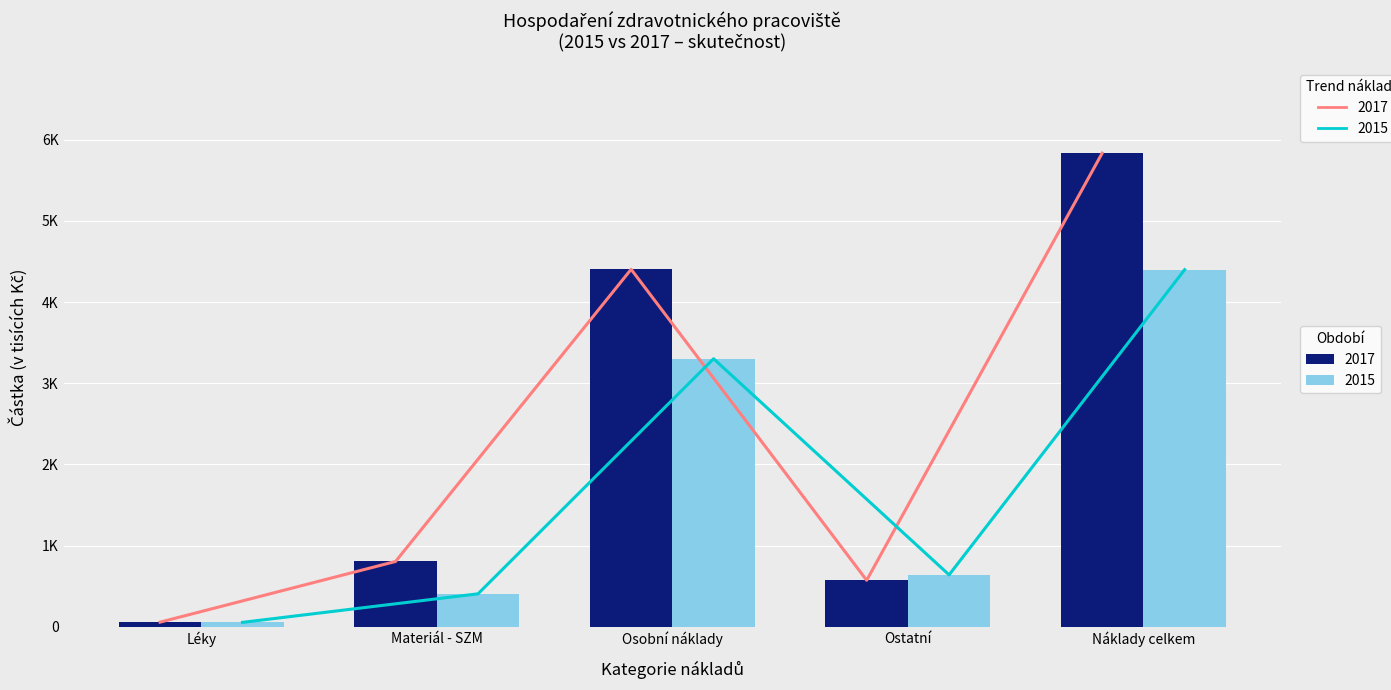

The value of 2017 trend at Léky is 24.2. True or false?

False